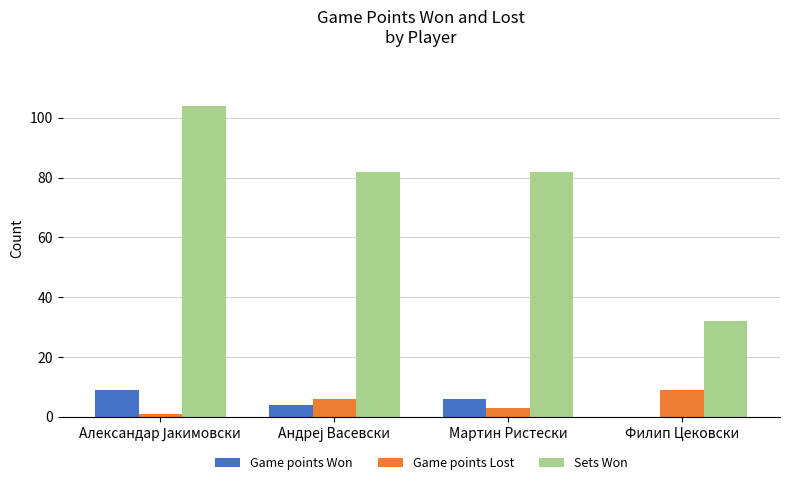

The value of Game points Lost at Филип Цековски is 9. True or false?

True